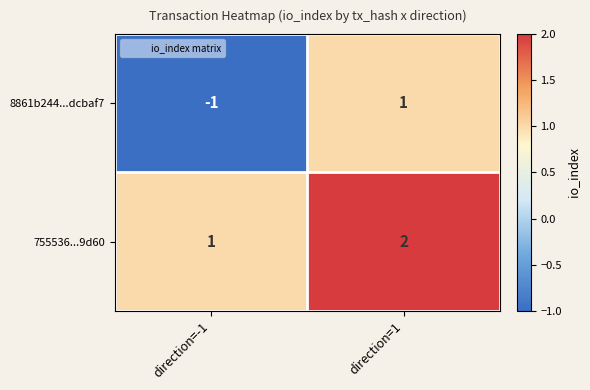

Rank the categories by 755536...9d60 value from lowest to highest.

direction=-1, direction=1